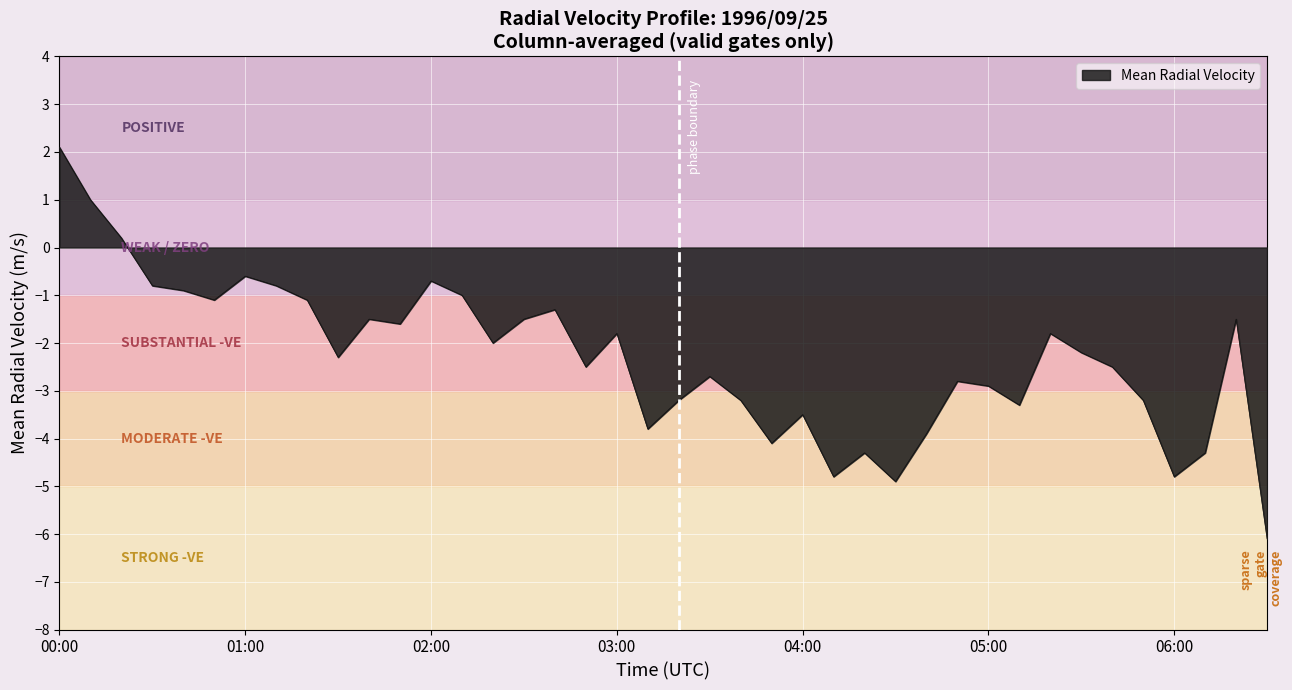

Reading left to right, list all the values displayed in this chart.

2.1	1.0	0.2	-0.8	-0.9	-1.1	-0.6	-0.8	-1.1	-2.3	-1.5	-1.6	-0.7	-1.0	-2.0	-1.5	-1.3	-2.5	-1.8	-3.8	-3.2	-2.7	-3.2	-4.1	-3.5	-4.8	-4.3	-4.9	-3.9	-2.8	-2.9	-3.3	-1.8	-2.2	-2.5	-3.2	-4.8	-4.3	-1.5	-6.1